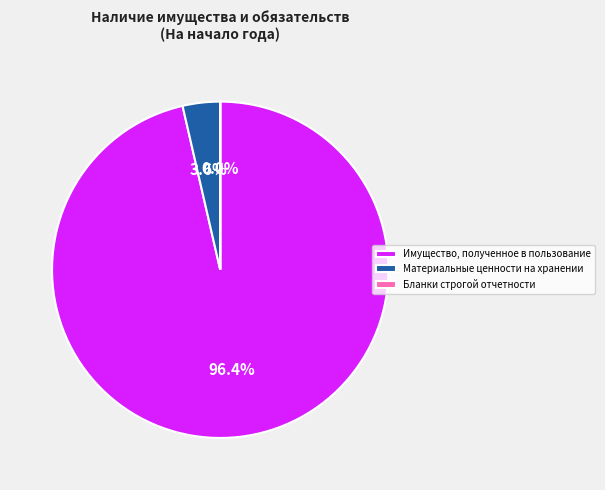

Does Имущество, полученное в пользование account for over 50% of the chart?

Yes